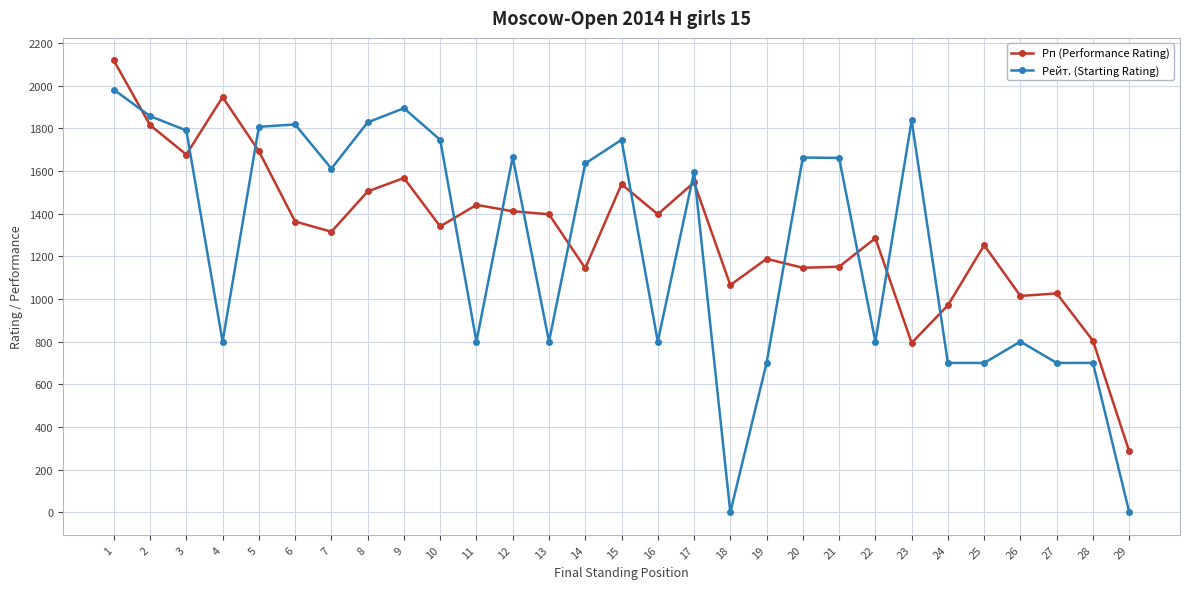

What are all the series names shown in the legend?

Рп (Performance Rating), Рейт. (Starting Rating)